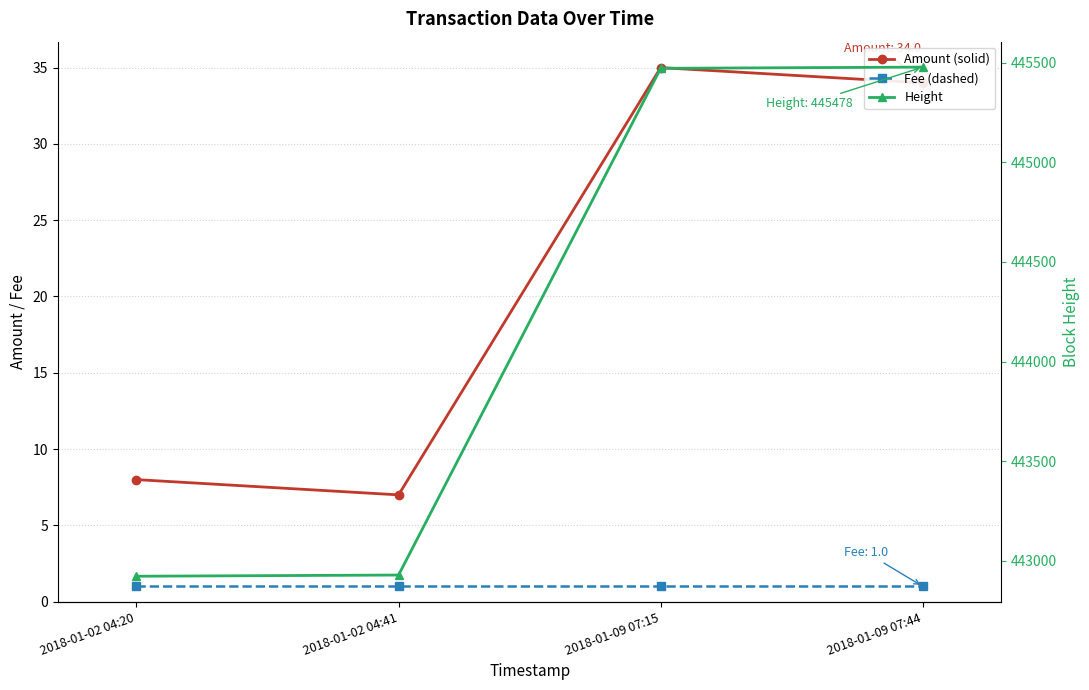

What is the approximate value of Fee at 2018-01-02 04:20?

1